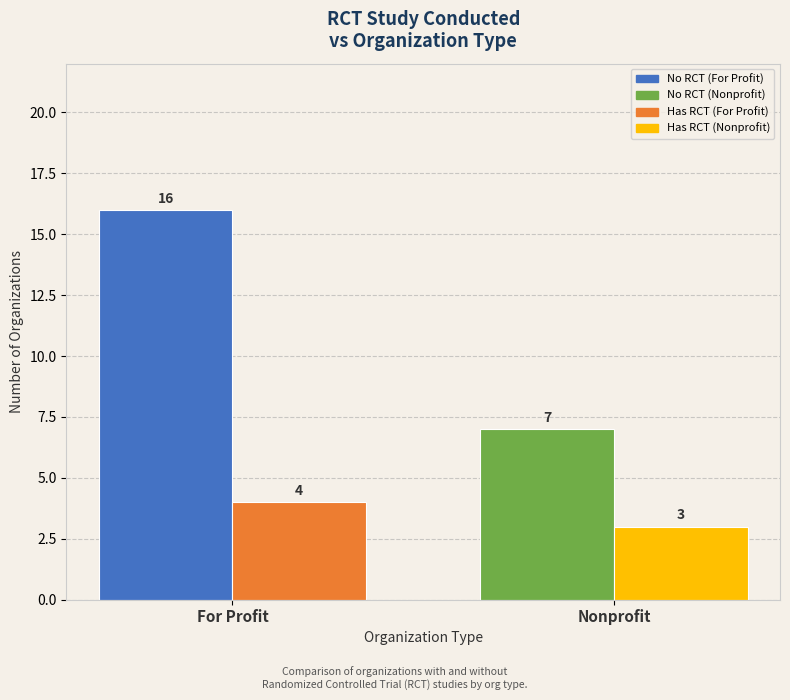

What is the minimum value shown in the chart?

3